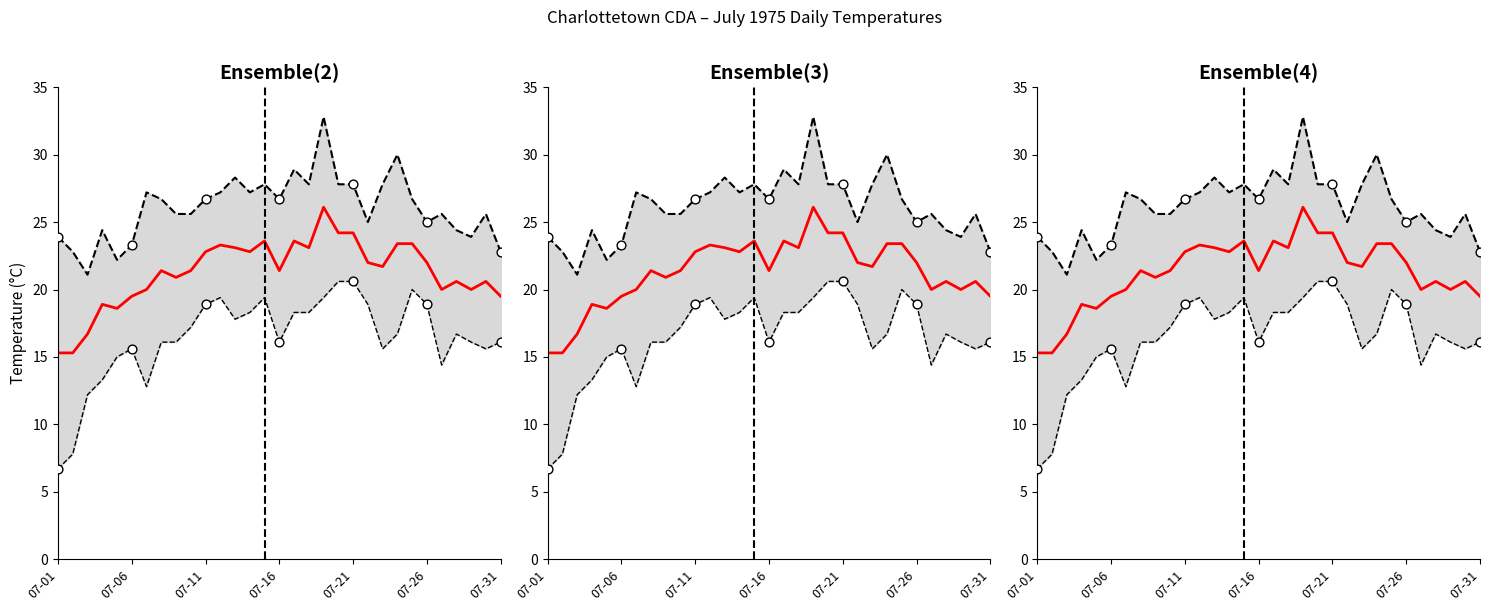

At which category is the sum across all series the highest?

18